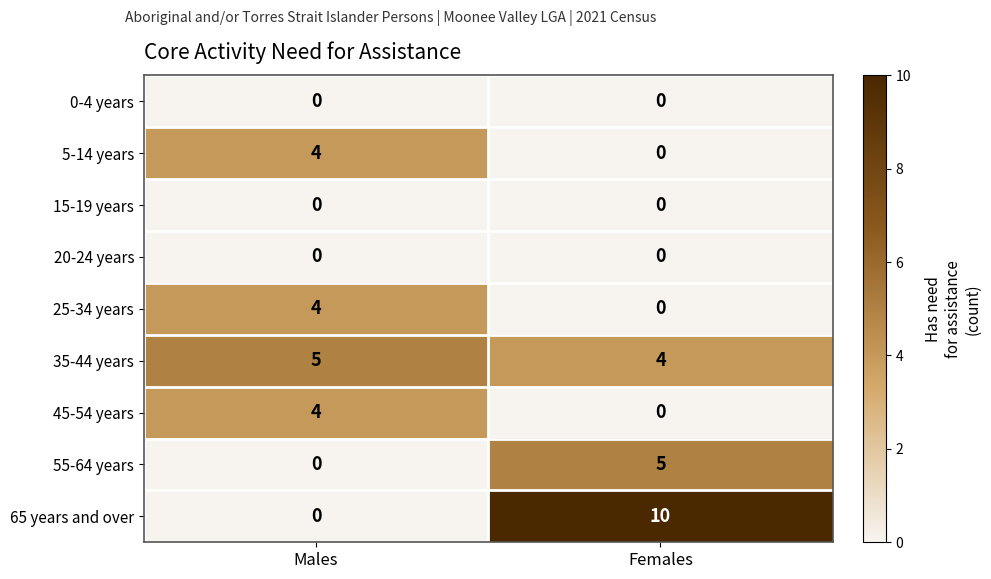

Which series has the largest total across all categories?

65 years and over